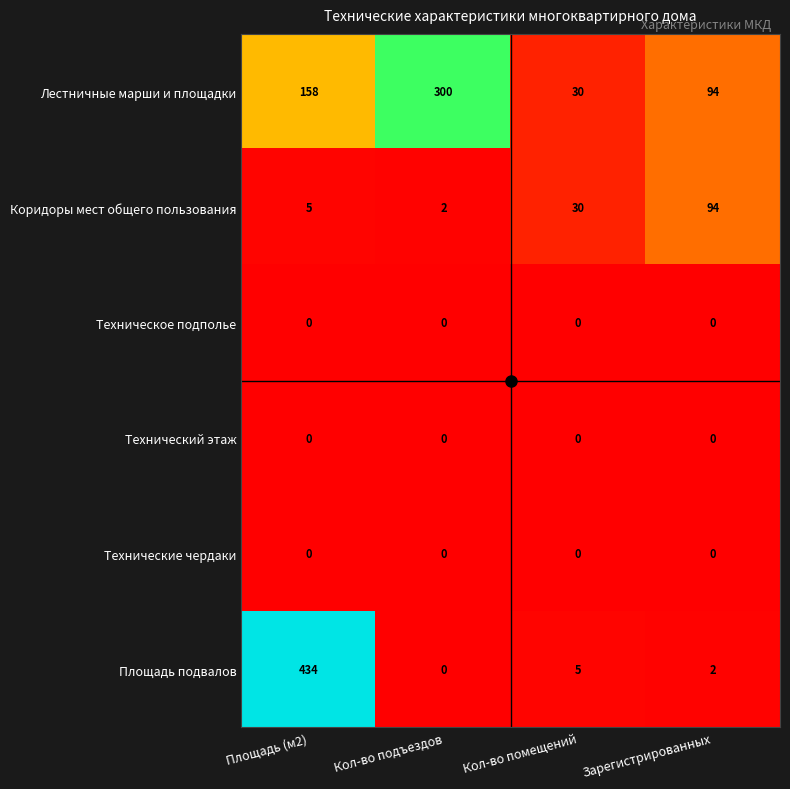

What is the greatest value displayed?

434